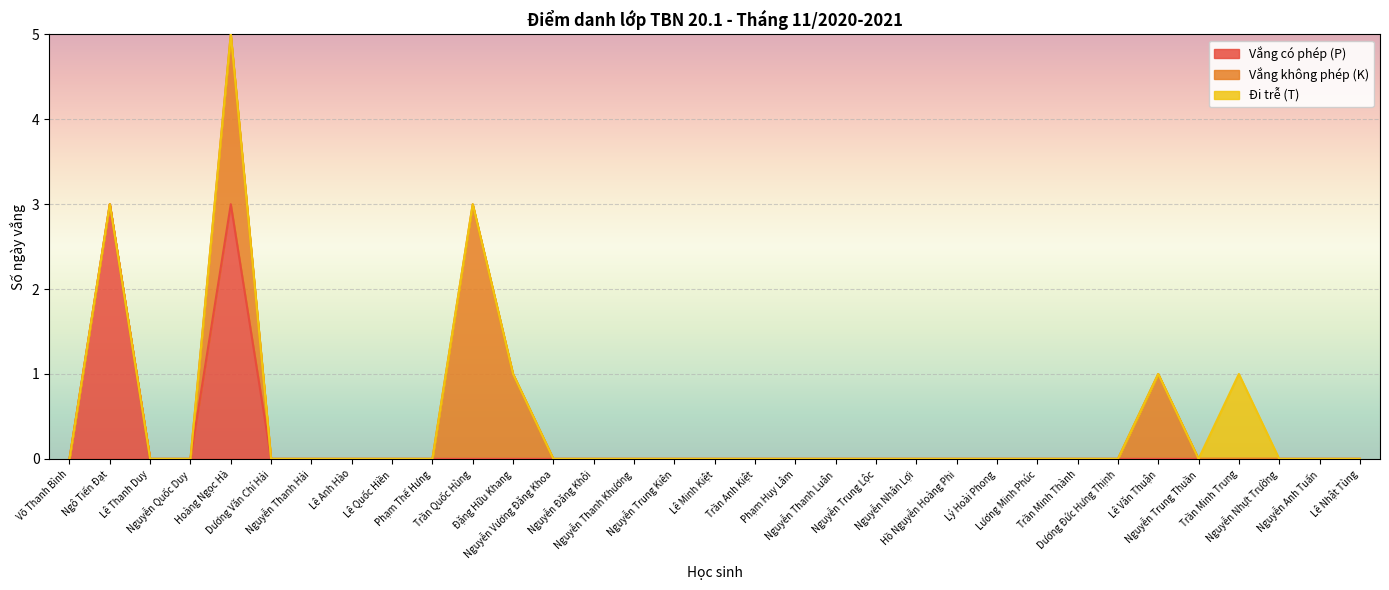

What is the label of the 10th point from the right?

Lý Hoài Phong